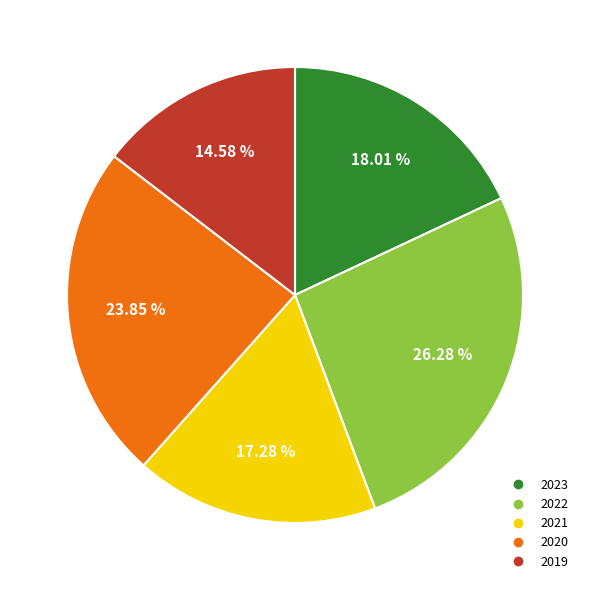

Is there a majority slice in this chart?

No